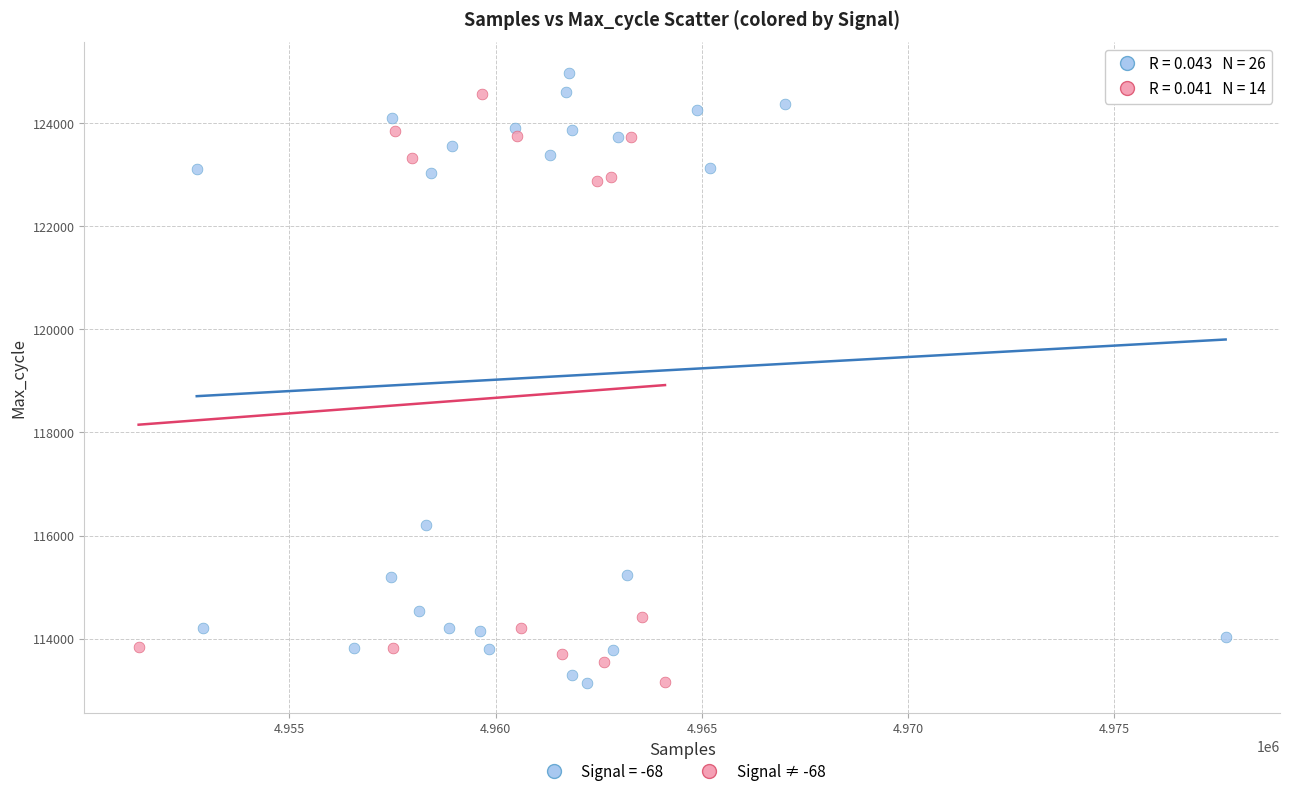

What are all the series names shown in the legend?

Signal = -68, Signal ≠ -68